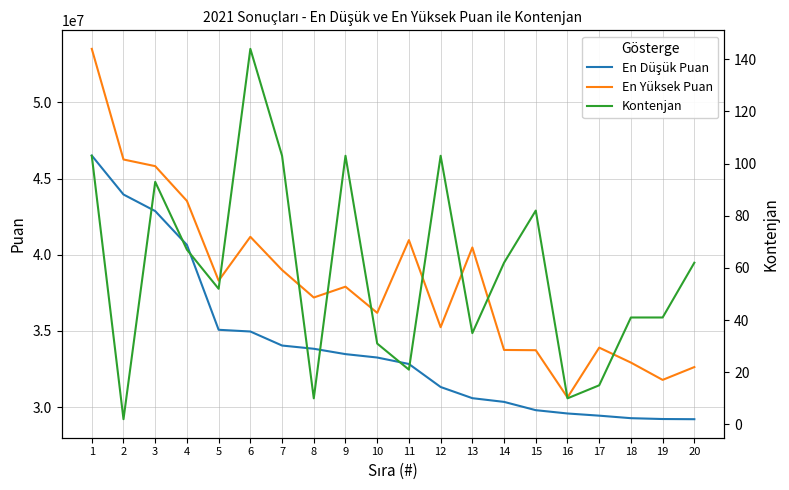

At 15, list the series in order from smallest to largest.

Kontenjan, En Düşük Puan, En Yüksek Puan